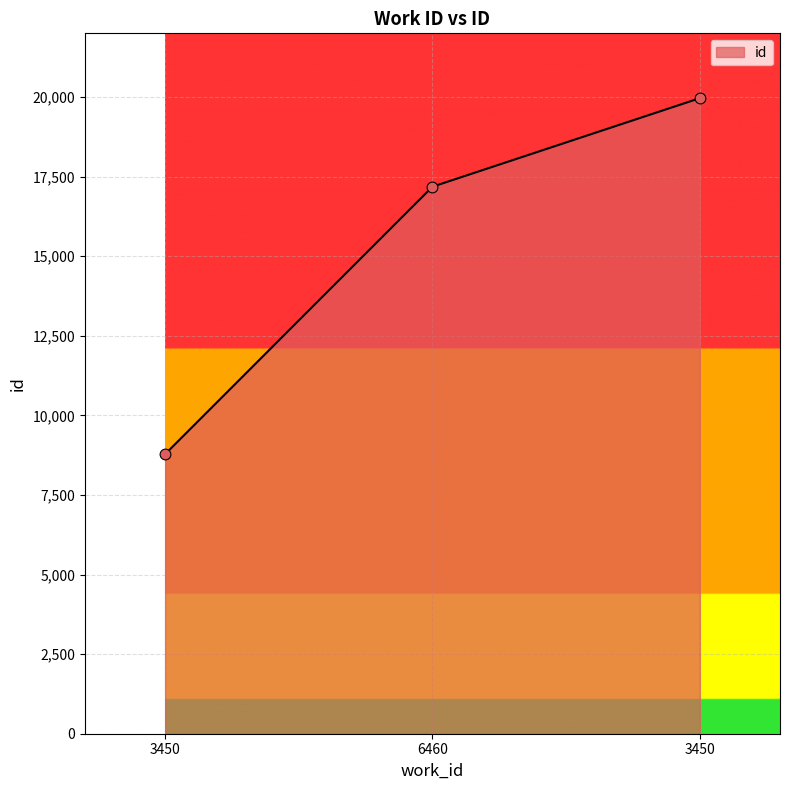

Approximately how many times larger is the value at 3450 compared to 3450?

2.3